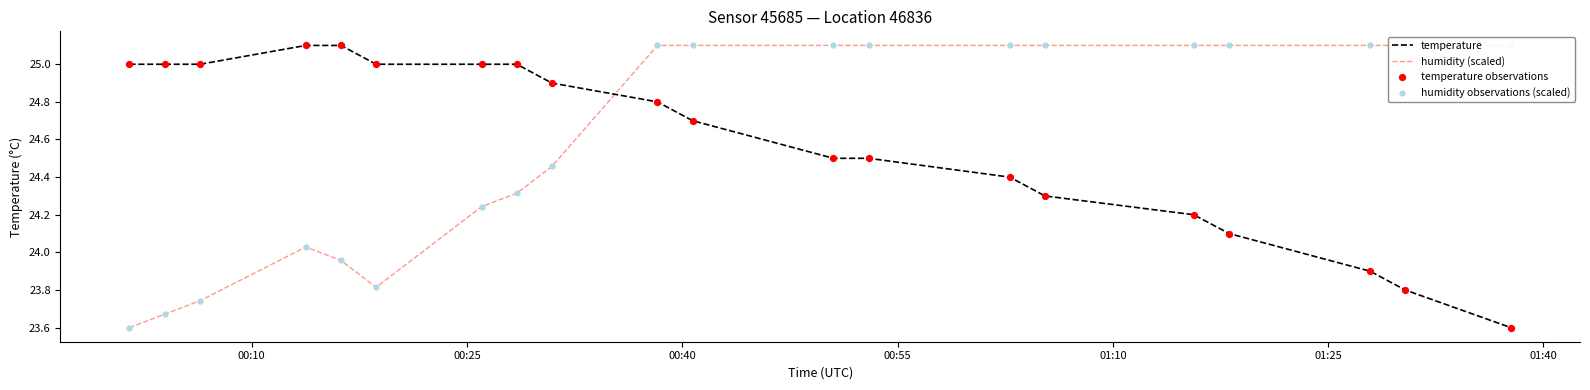

At how many categories does at least one series exceed 24?

20